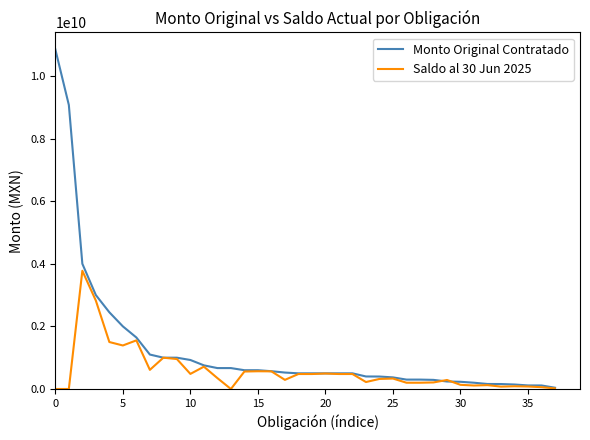

What is the greatest value displayed?

10848401236